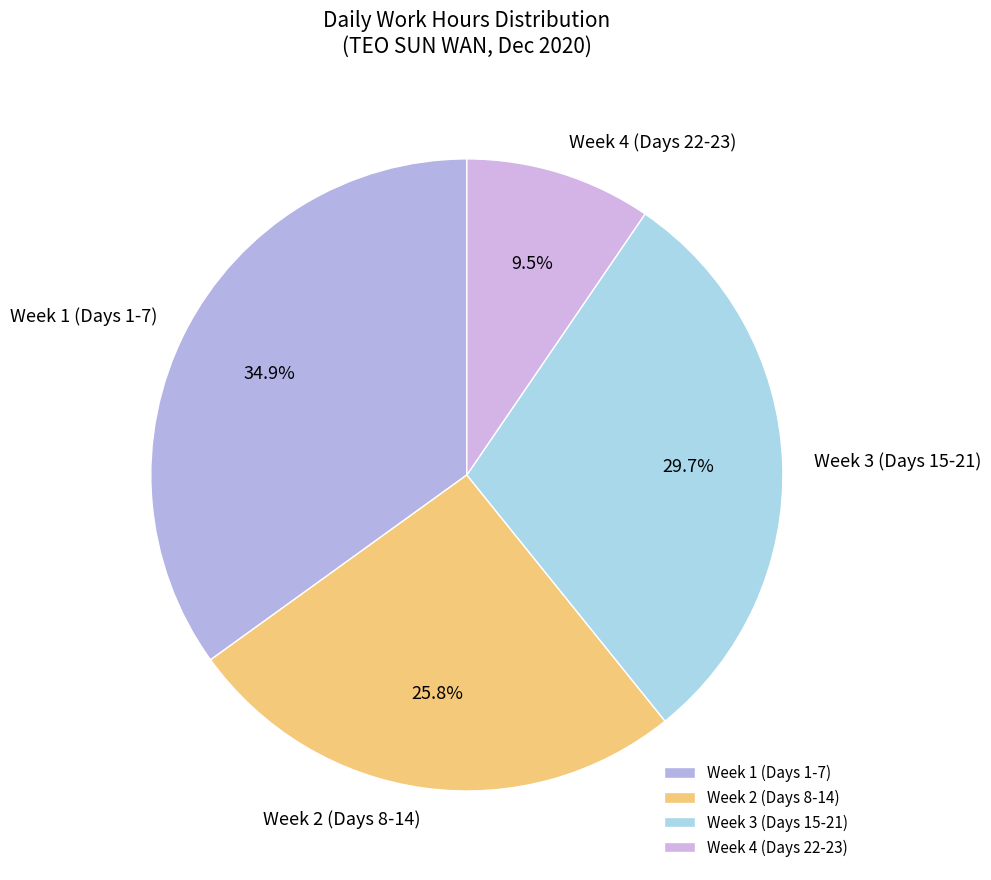

Do Week 3 (Days 15-21) and Week 1 (Days 1-7) together represent more than half of the pie?

Yes